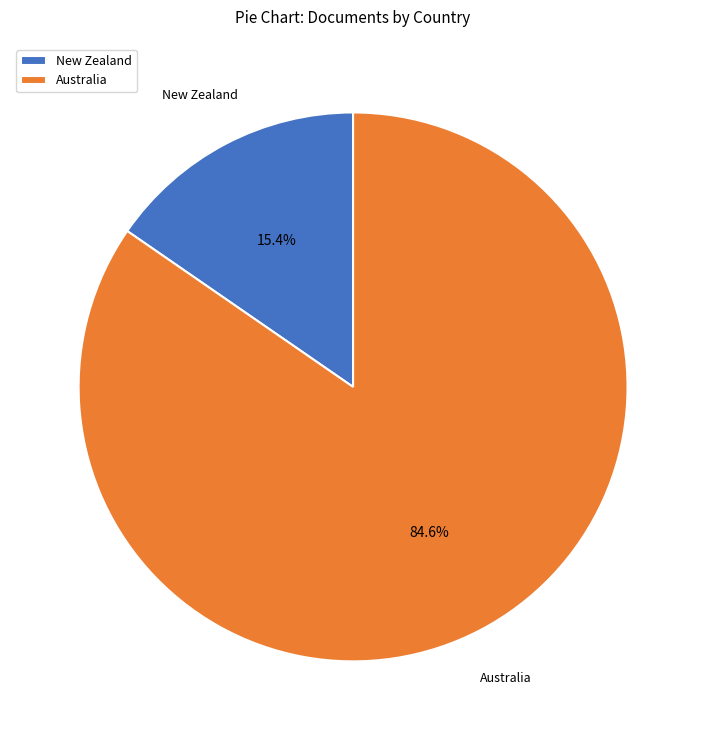

True or false: Australia accounts for 85% of the total.

True